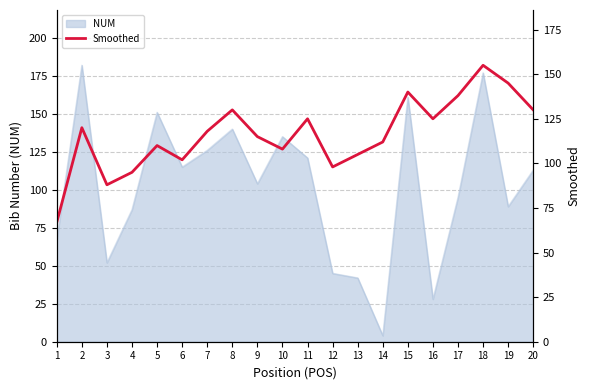

What is the highest value of the NUM series?

182